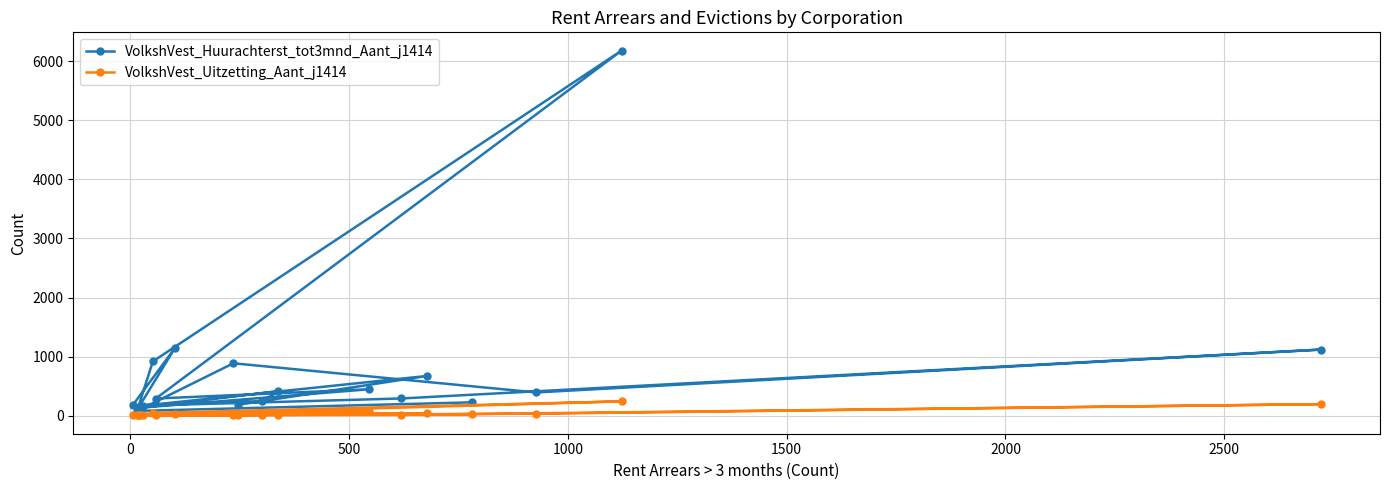

Reading right to left, extract all data points from this chart.

VolkshVest_Huurachterst_tot3mnd_Aant_j1414: 225	79	917	6182	289	446	131	1139	175	246	416	127	100	886	392	1118	290	168	672	183
VolkshVest_Uitzetting_Aant_j1414: 25	2	46	241	18	81	7	29	2	12	17	3	3	10	32	194	12	7	40	11